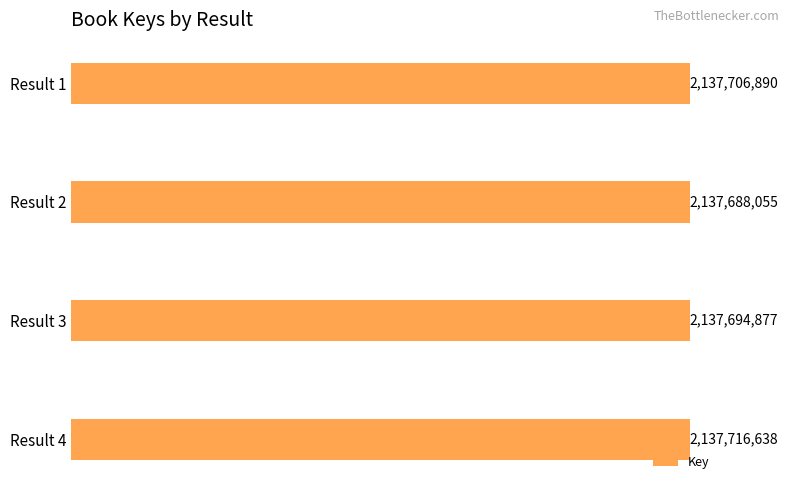

What is the sum of all values?

8550806460